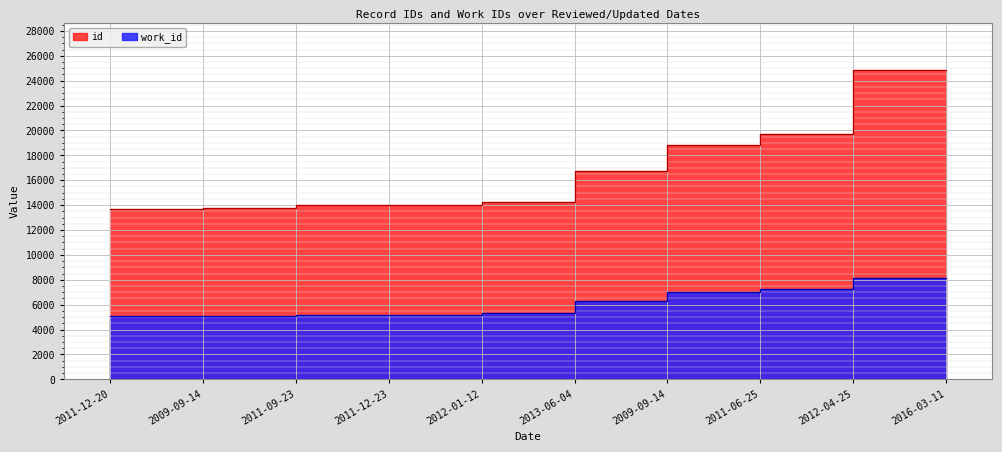

Is it true that id equals 10459 at 2011-06-25?

False